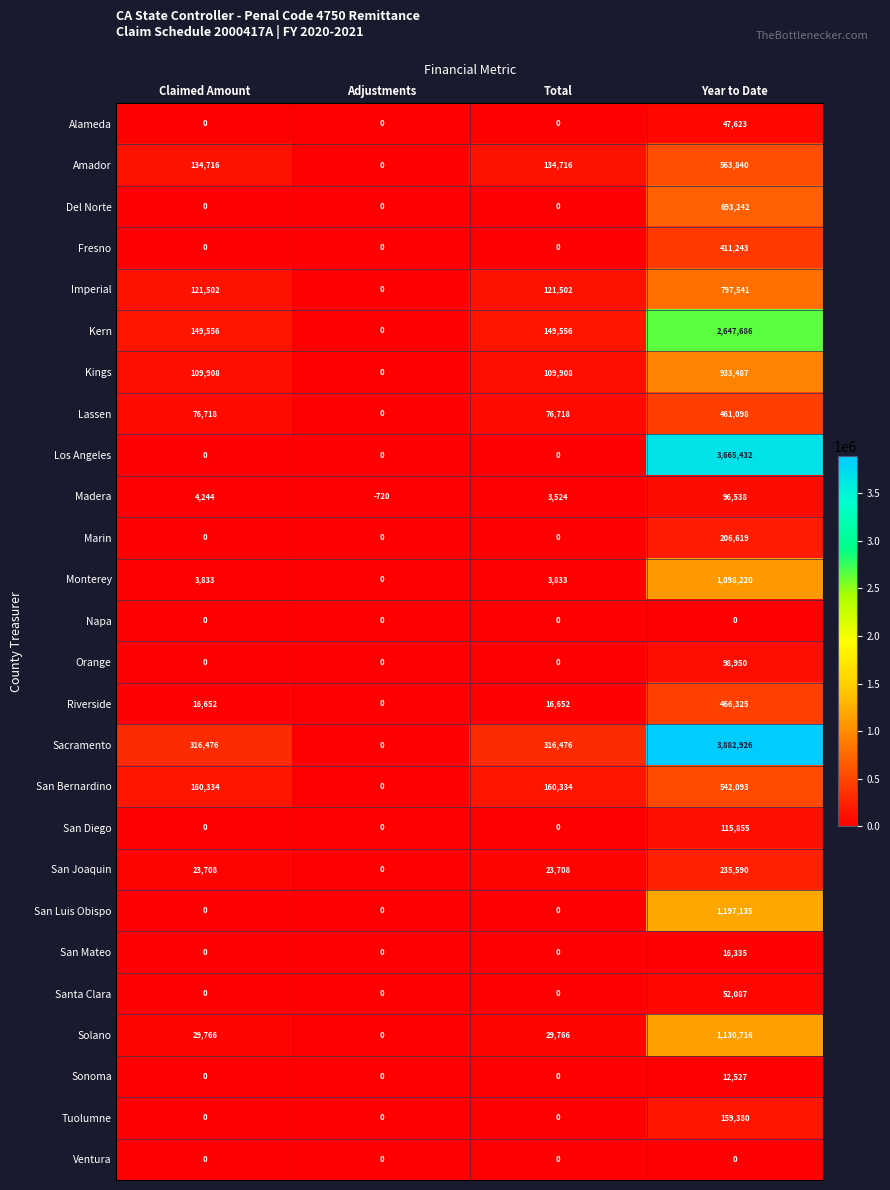

Which category has the highest value in the Orange series?

Year to Date